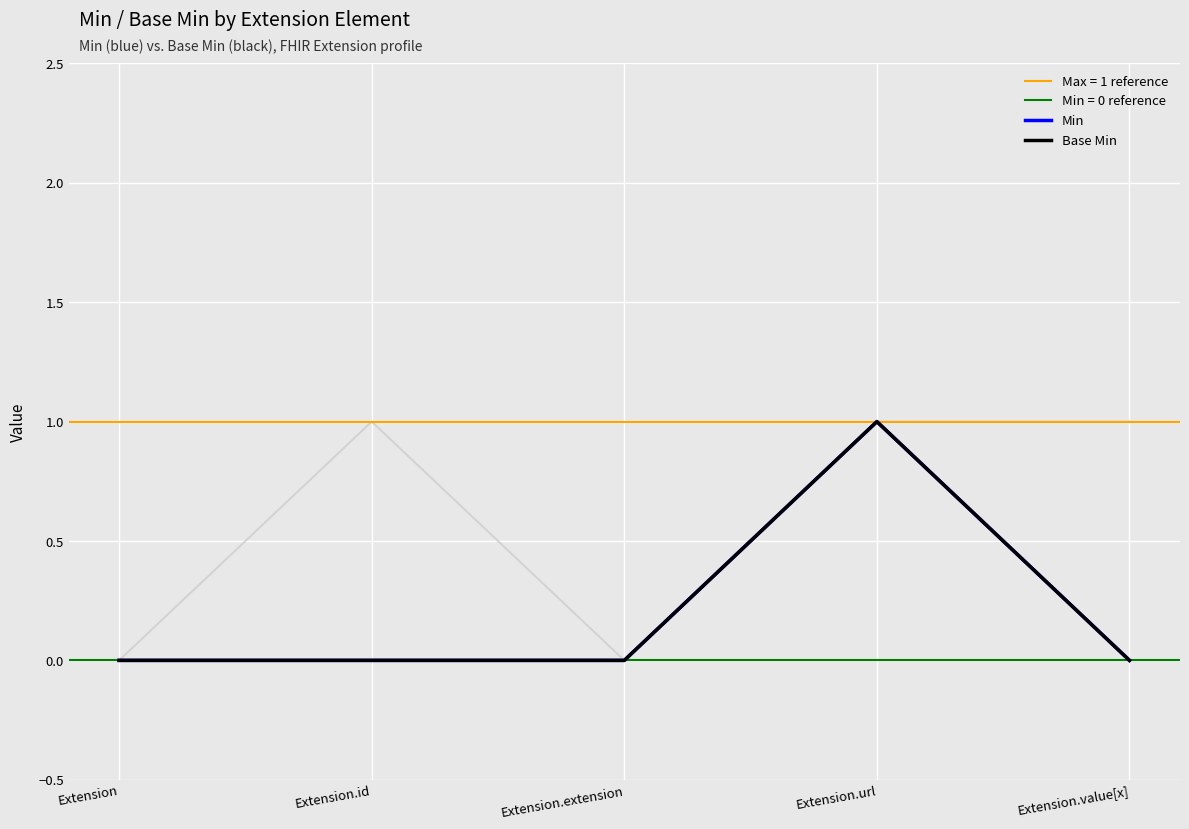

Reading left to right, transcribe all the data shown in this chart.

Min: 0	0	0	1	0
Base Min: 0	0	0	1	0